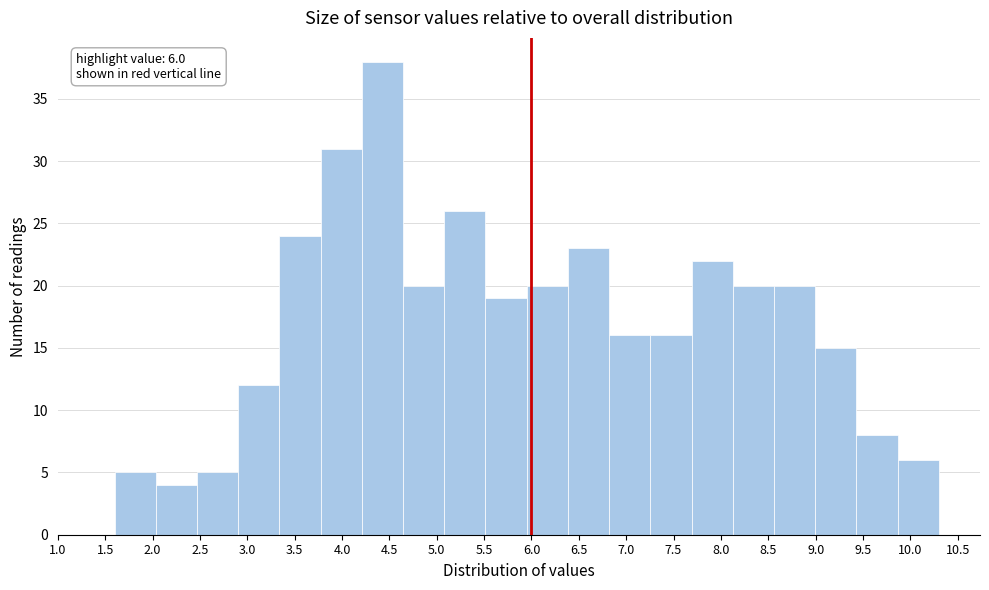

Over which range of the x-axis is the bar tallest?

4.210 to 4.645